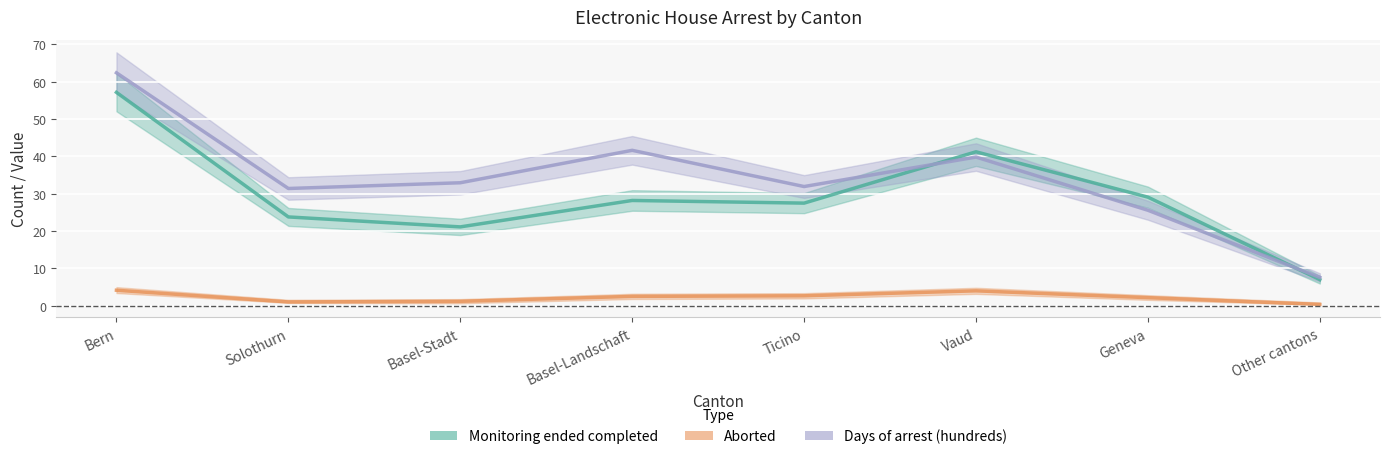

What is the sum of all Aborted values?

18.0